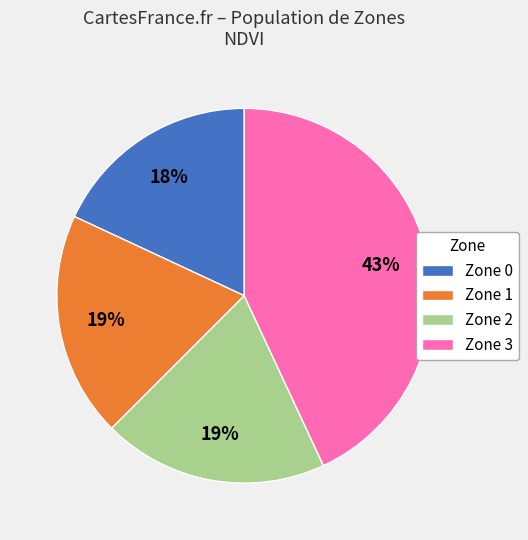

What is the smallest slice in the pie chart?

Zone 0